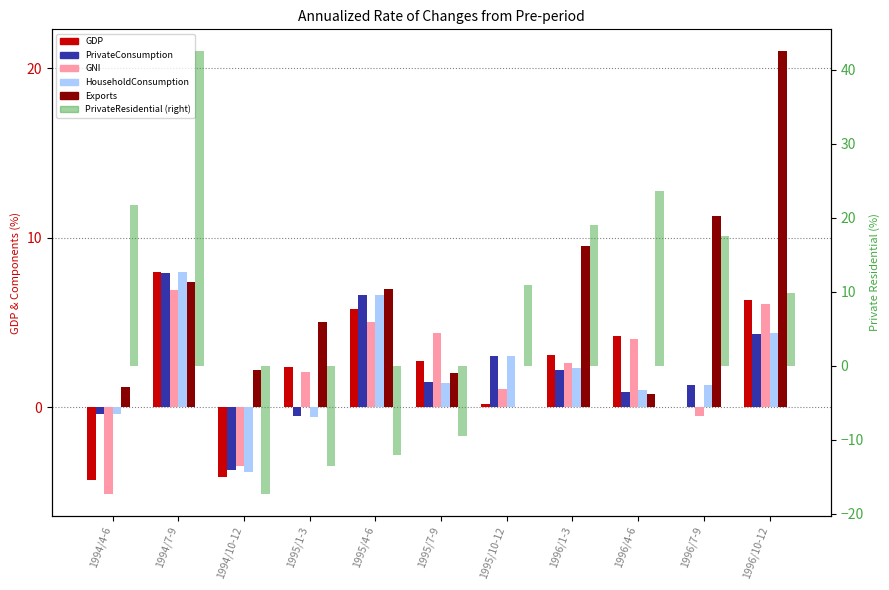

What is the value of the Exports bar at the 2nd from the left?

7.4